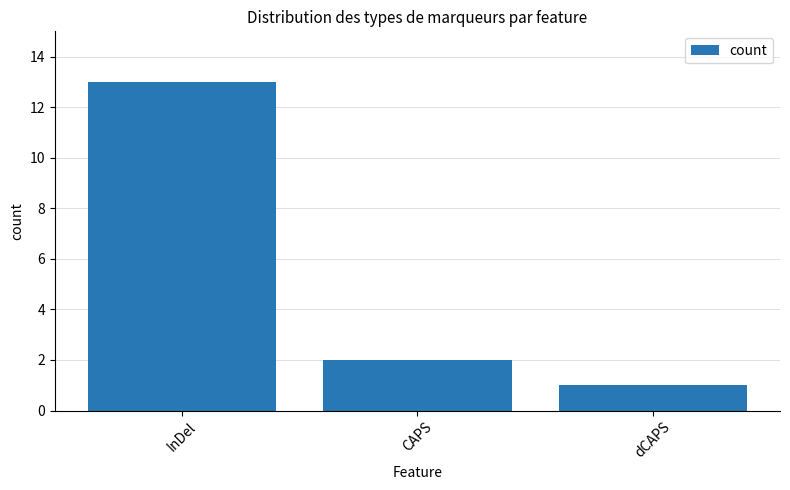

The value at CAPS is 2. True or false?

True